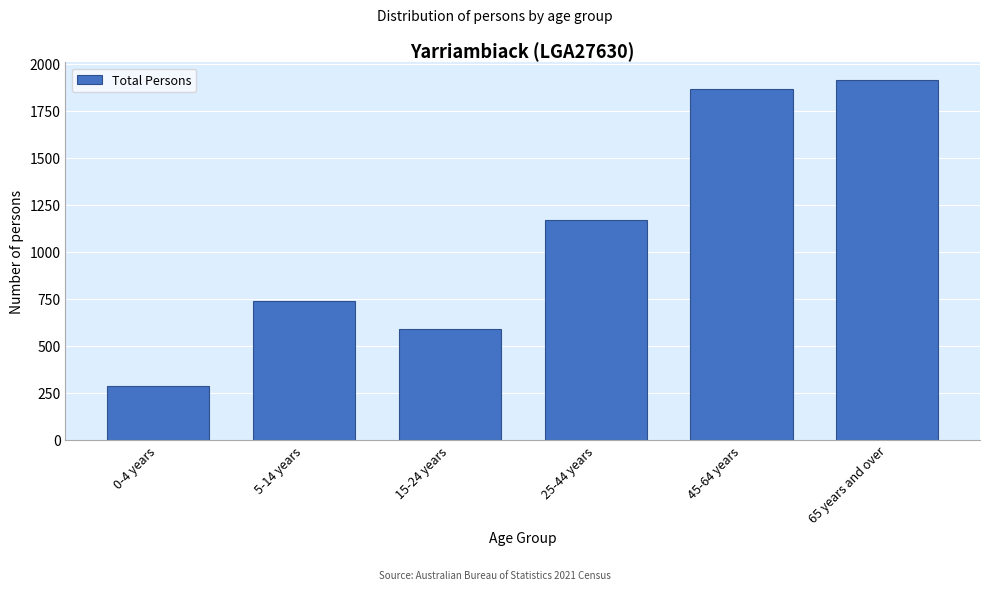

Reading left to right, extract all data points from this chart.

0-4 years=284	5-14 years=736	15-24 years=589	25-44 years=1168	45-64 years=1865	65 years and over=1912